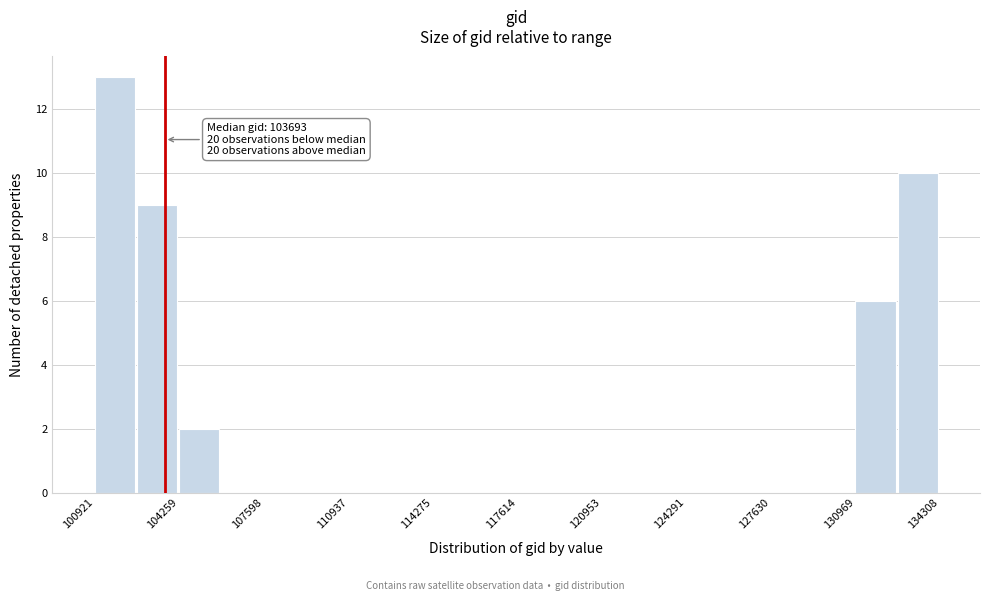

Read against the x-axis, roughly where is the centre of the tallest bar?

101500